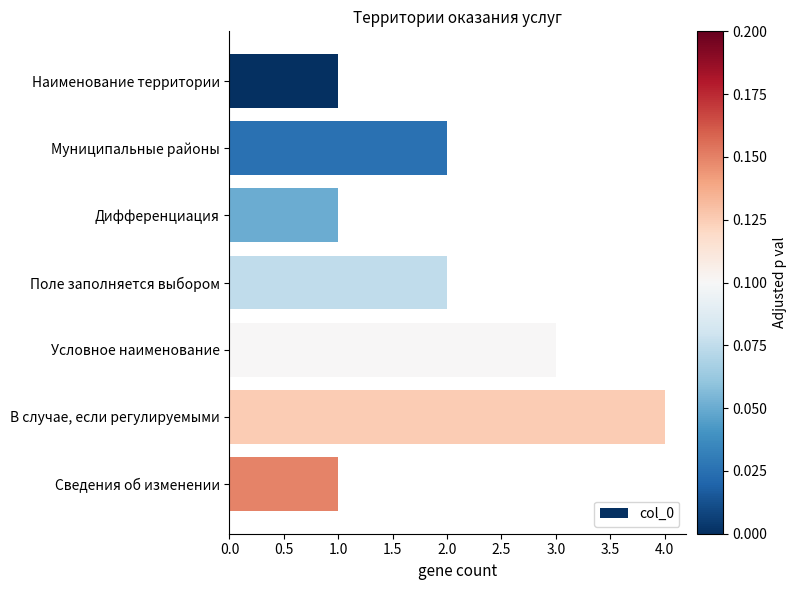

What is the difference between the maximum and minimum values?

3